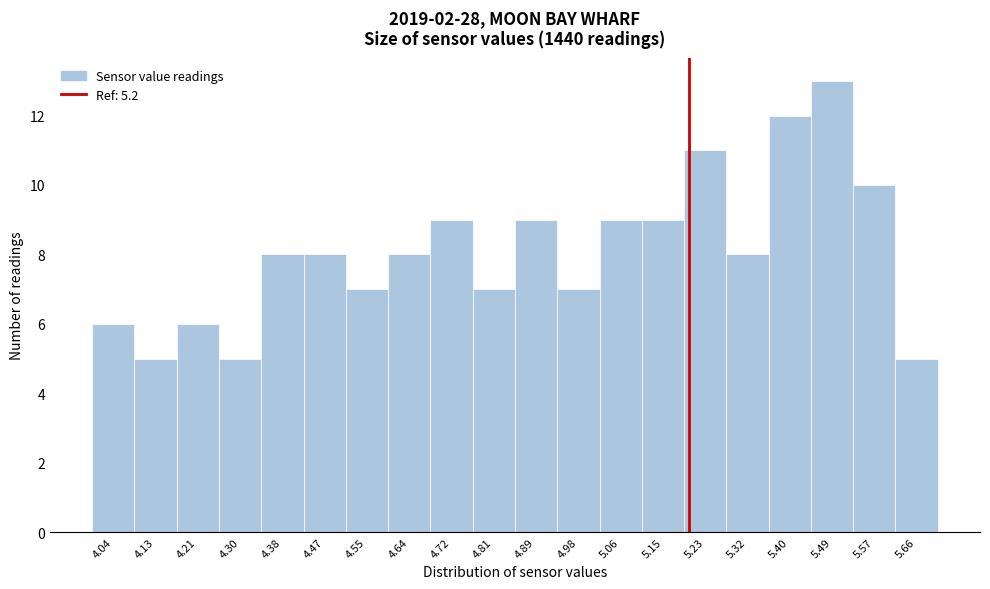

How tall is the bar that spans 5.615 to 5.700 on the x-axis? Neither the bar edges nor the heights are printed on the chart, so give them approximately, as read against the axes.

5